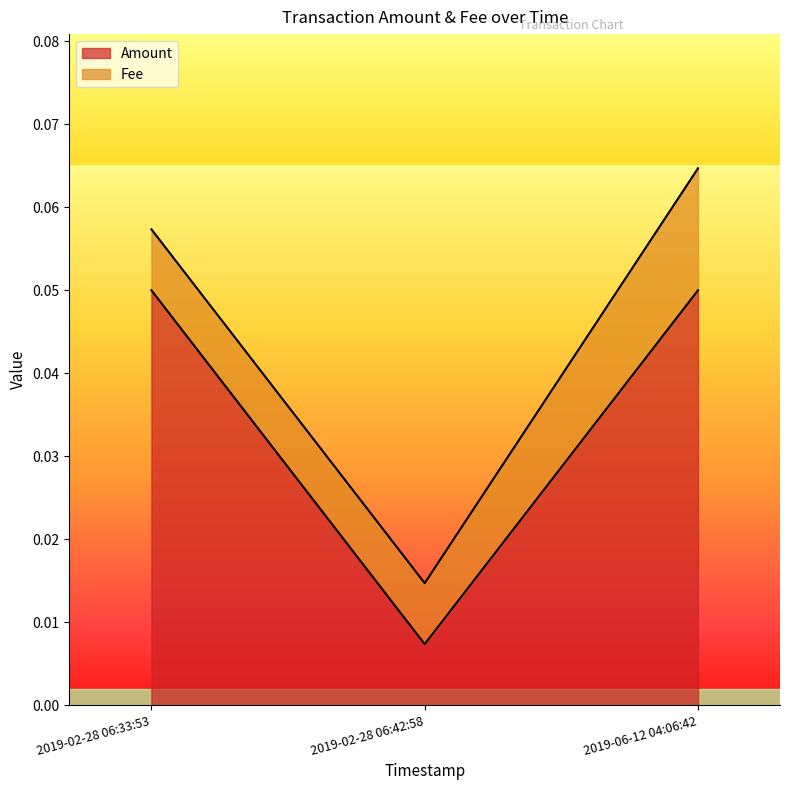

Which category has the lowest value across all series?

2019-02-28 06:42:58